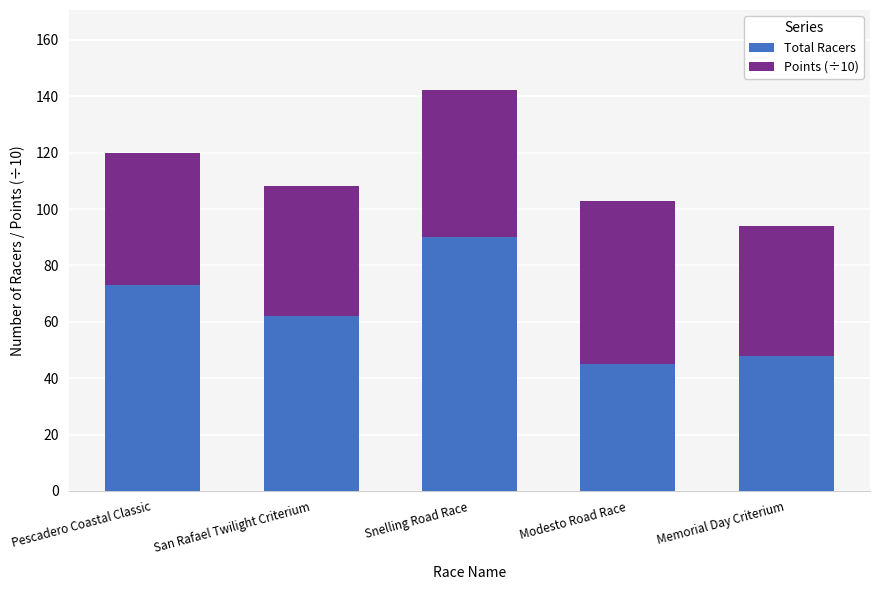

True or false: Total Racers has a value of 27.2 at Modesto Road Race.

False